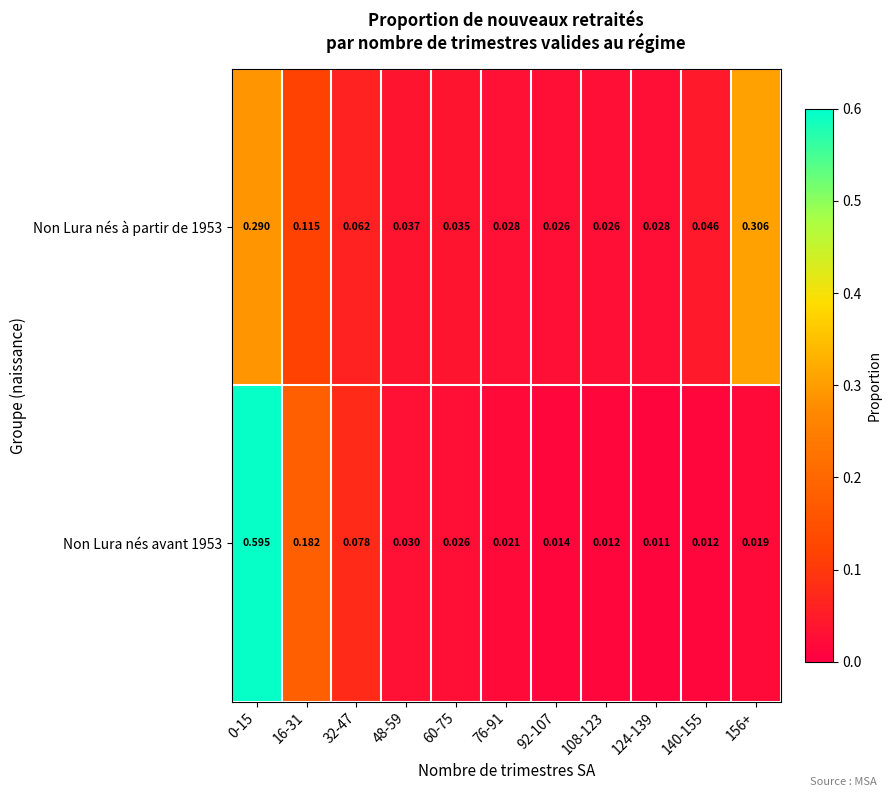

How many distinct data groups are displayed?

2